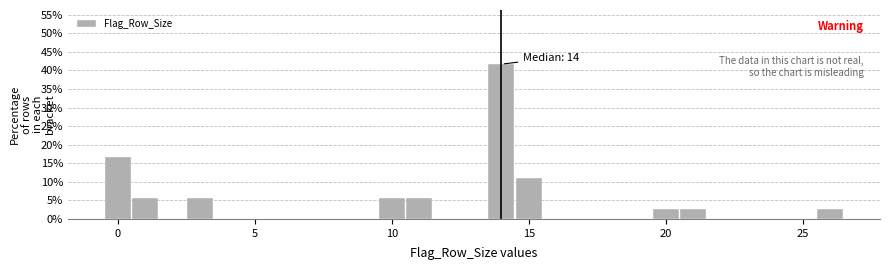

Around what value on the x-axis is the tallest bar? Give the approximate position of its centre, as read against the axis.

14.0